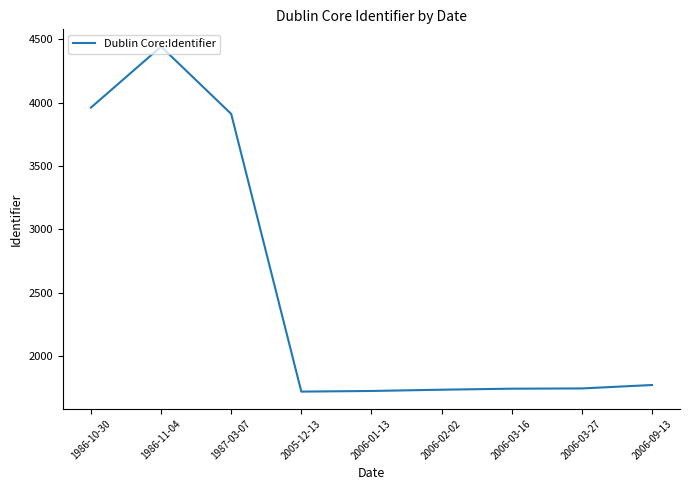

At which label is the value closest to 3080?

1987-03-07